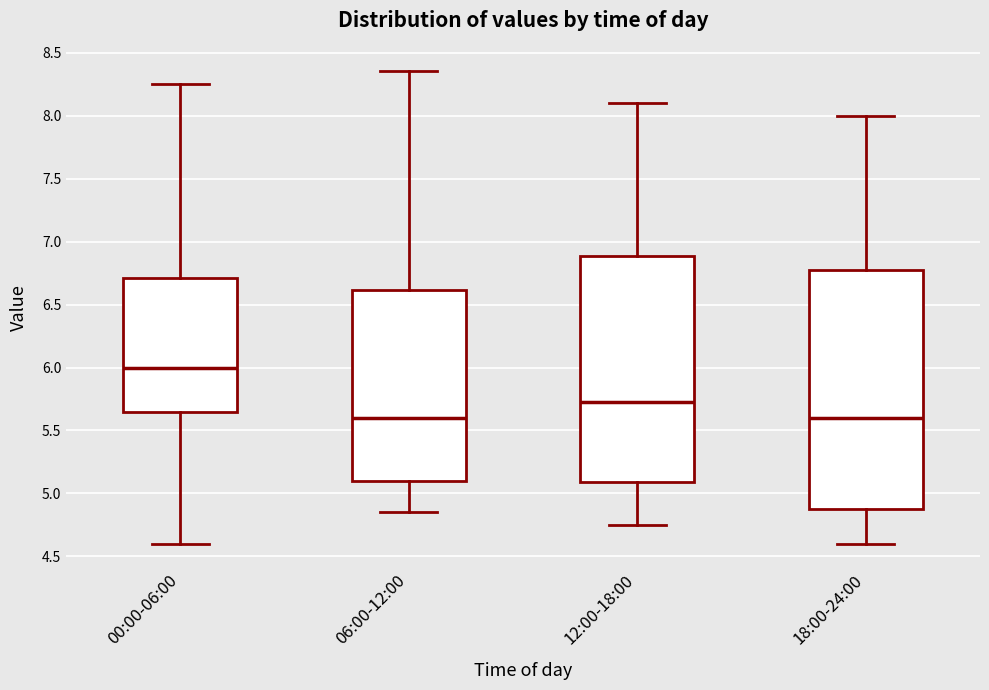

Reading left to right, read every box against the y-axis: the position of its median line, the range the box covers, and the ends of its whiskers. The values are not printed on the chart, so give them approximately, as read against the axis.

00:00-06:00: median 6.00, box 5.65 to 6.70, whiskers 4.60 to 8.25
06:00-12:00: median 5.60, box 5.10 to 6.60, whiskers 4.85 to 8.35
12:00-18:00: median 5.75, box 5.10 to 6.90, whiskers 4.75 to 8.10
18:00-24:00: median 5.60, box 4.90 to 6.80, whiskers 4.60 to 8.00